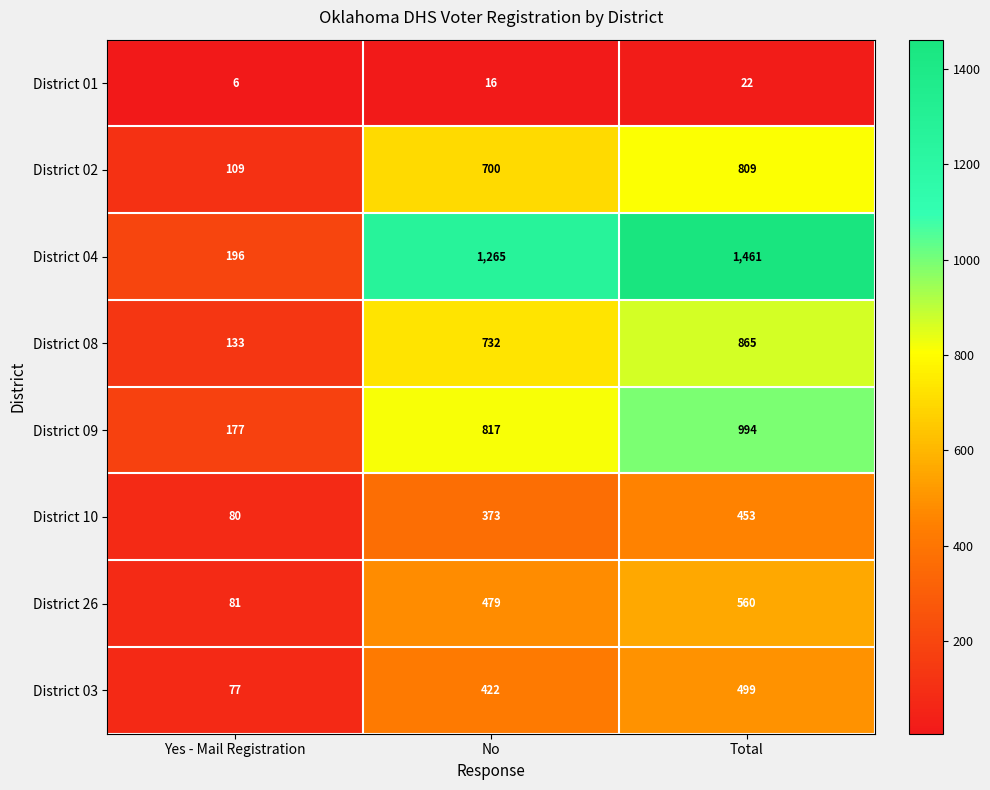

What is the total value across all series at Yes - Mail Registration?

859